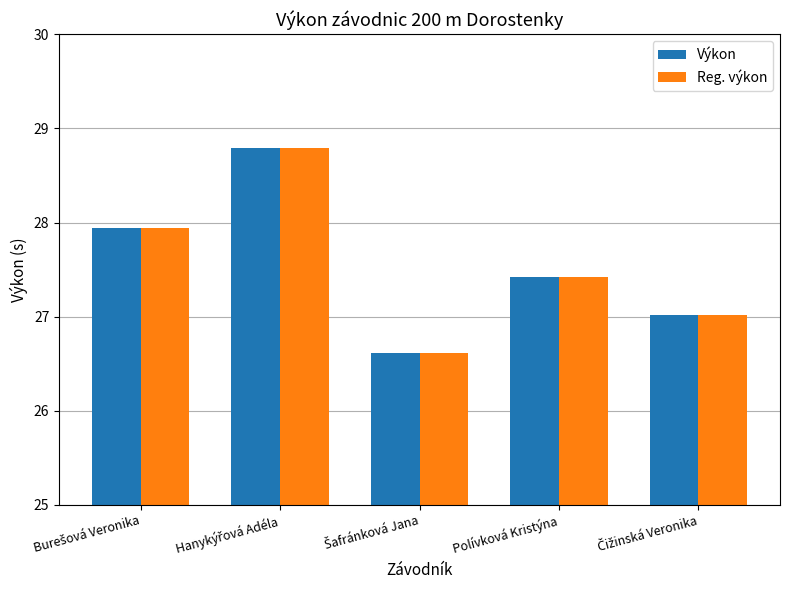

What is the total value across all series at Polívková Kristýna?

54.8